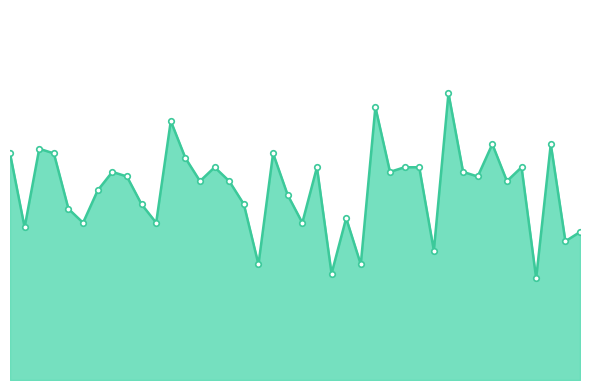

What is the maximum value shown in the chart?

12.4